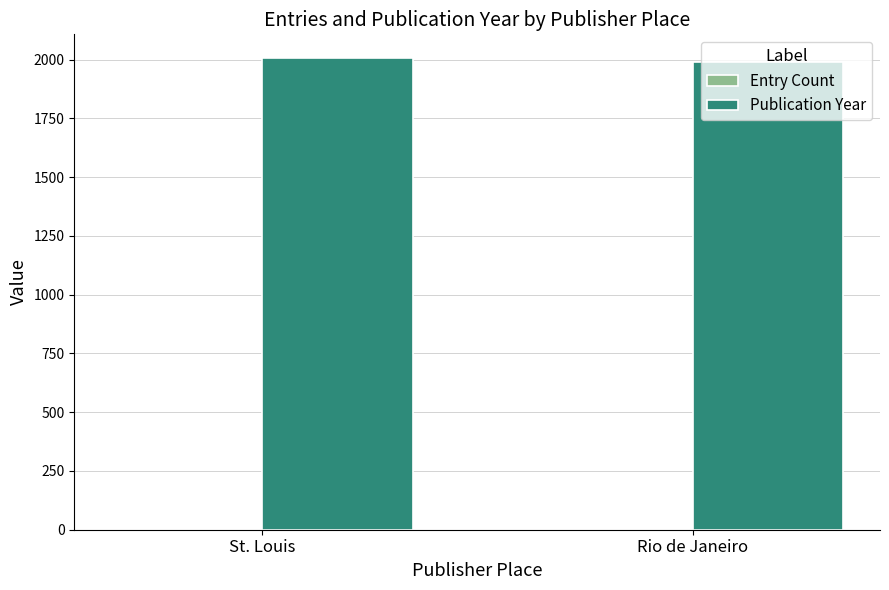

The Publication Year series shows 1989 at Rio de Janeiro. True or false?

True